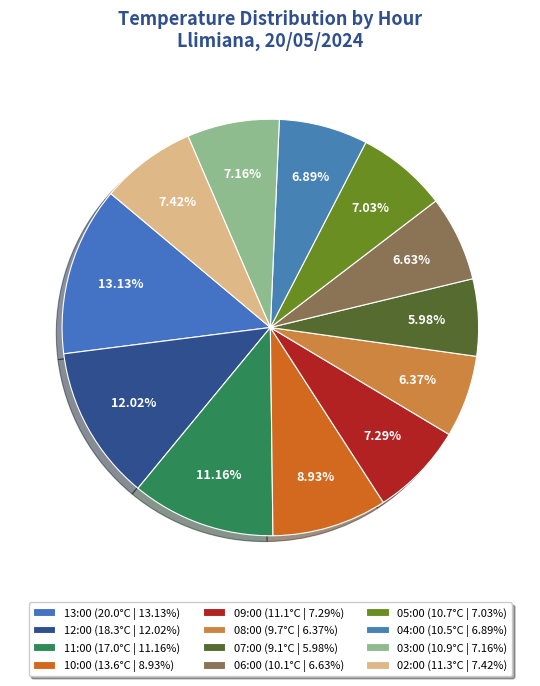

How many slices are in this pie chart?

12